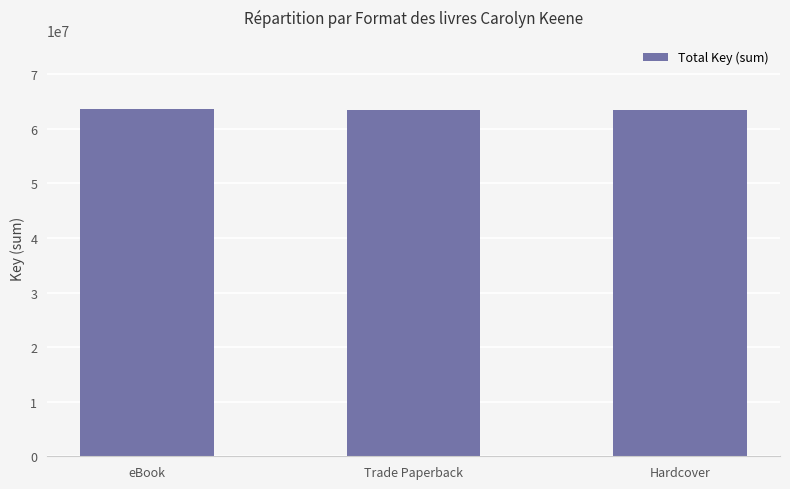

Count the values in the range 63465542 to 63595035.

3